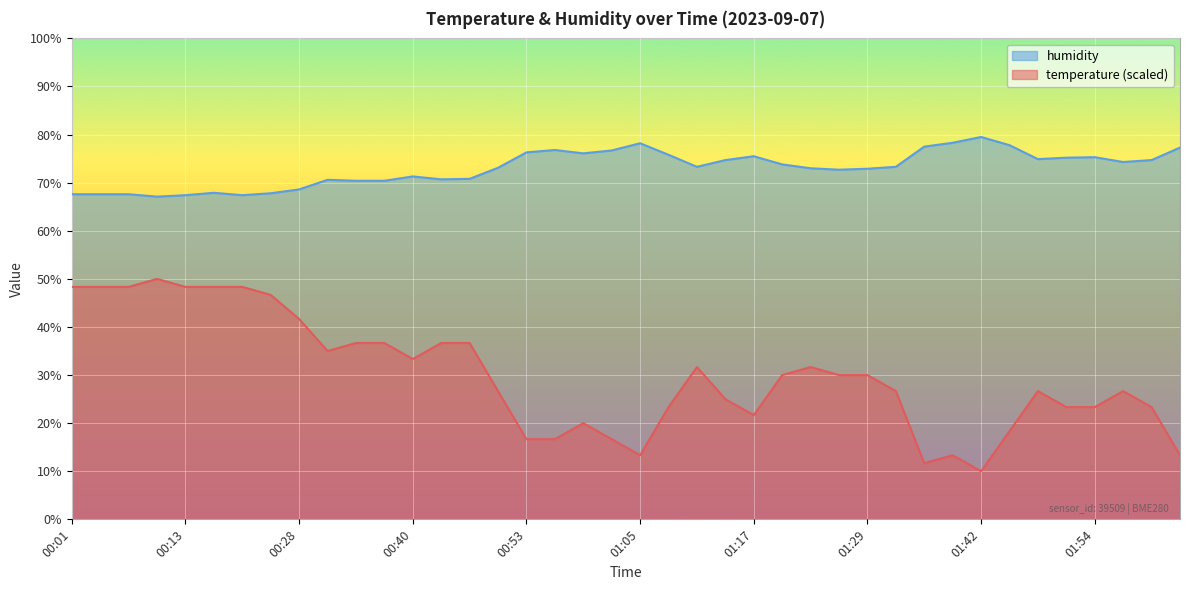

What are all the series names shown in the legend?

humidity, temperature (scaled)